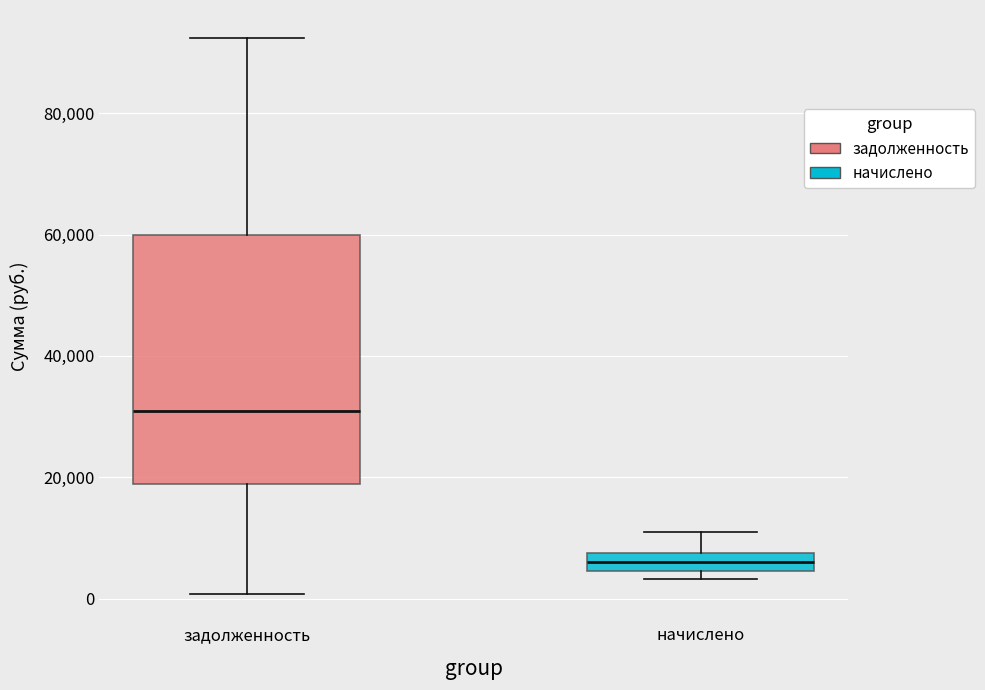

Which box has the lowest median line?

начислено